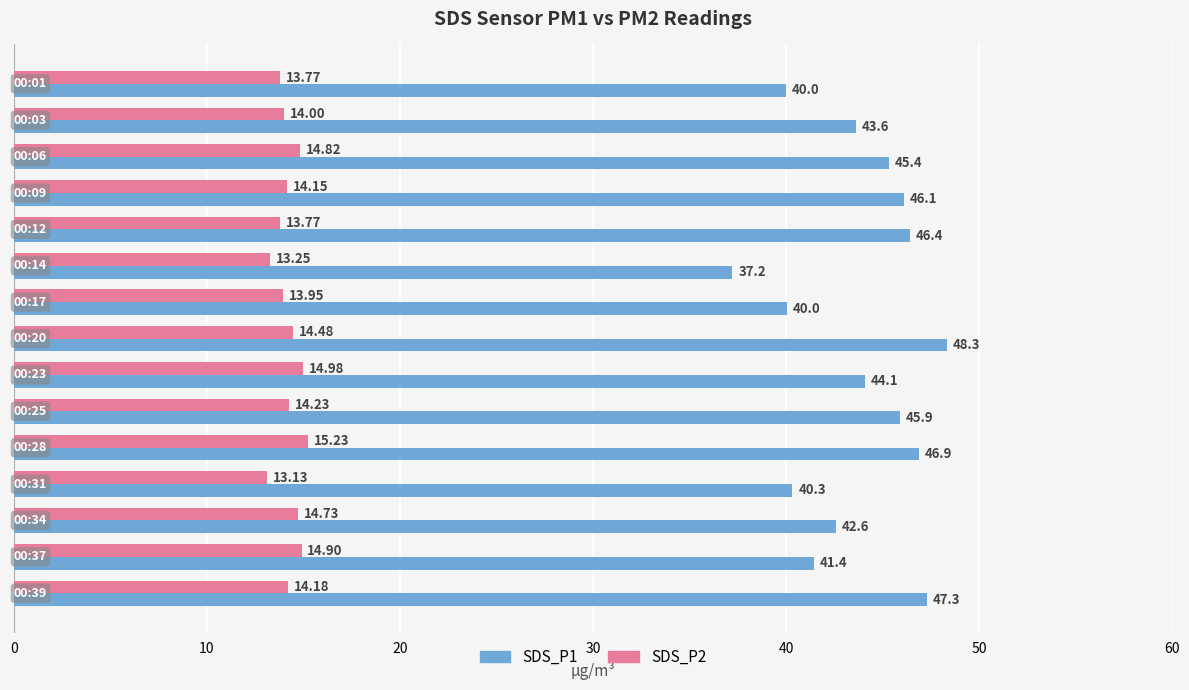

What is the lowest value of the SDS_P1 series?

37.2